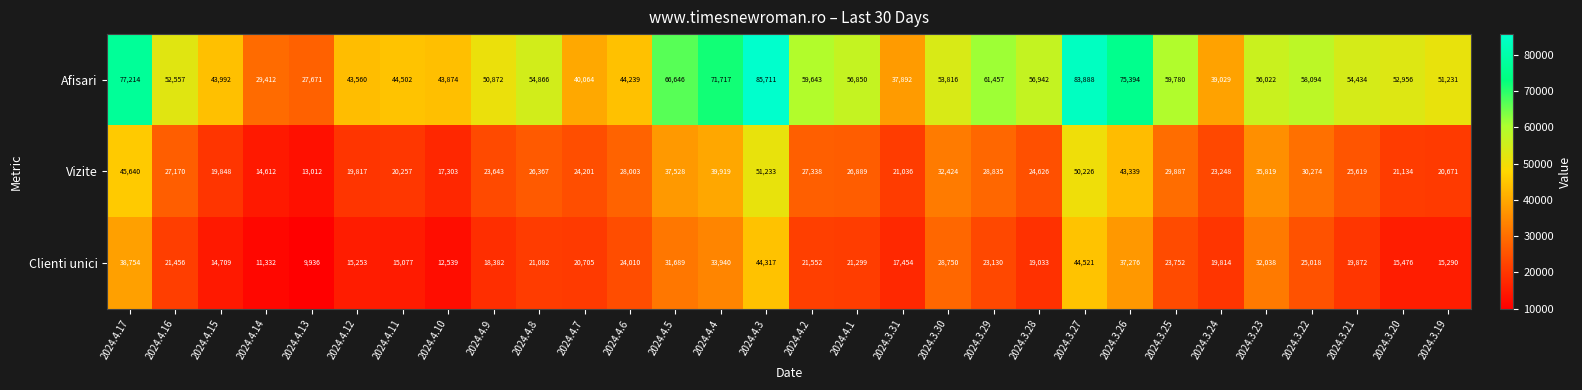

Is it true that Vizite equals 19817 at 2024.4.12?

True